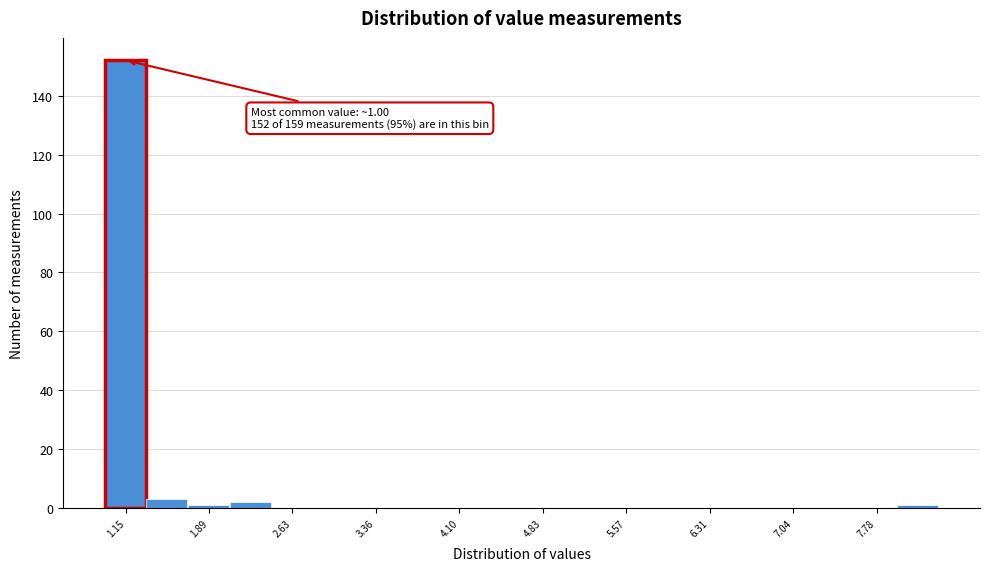

Read against the x-axis, roughly where is the centre of the tallest bar?

1.2